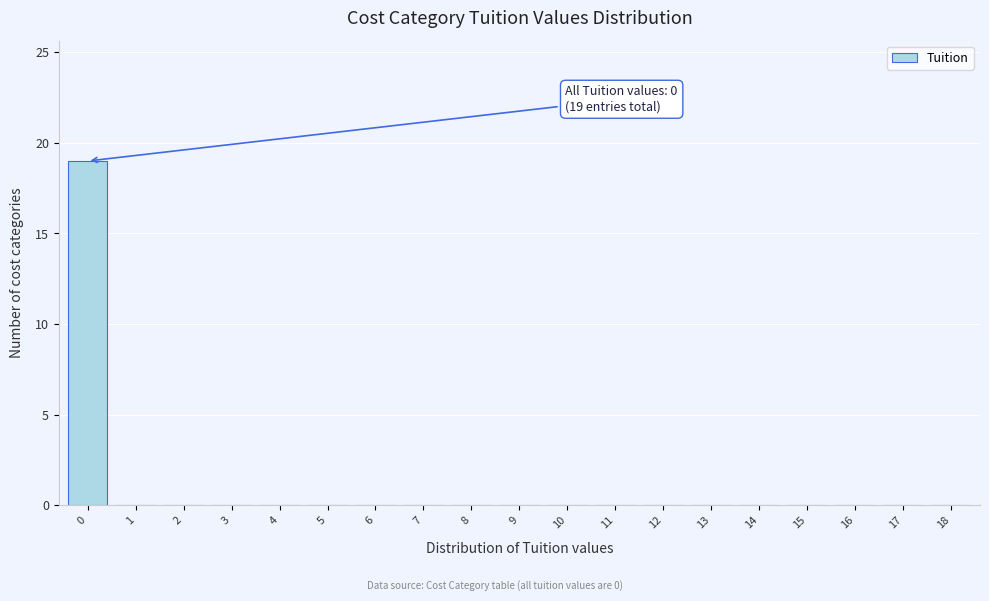

Reading left to right, what are all the values shown in this chart?

0=19	1=0	2=0	3=0	4=0	5=0	6=0	7=0	8=0	9=0	10=0	11=0	12=0	13=0	14=0	15=0	16=0	17=0	18=0